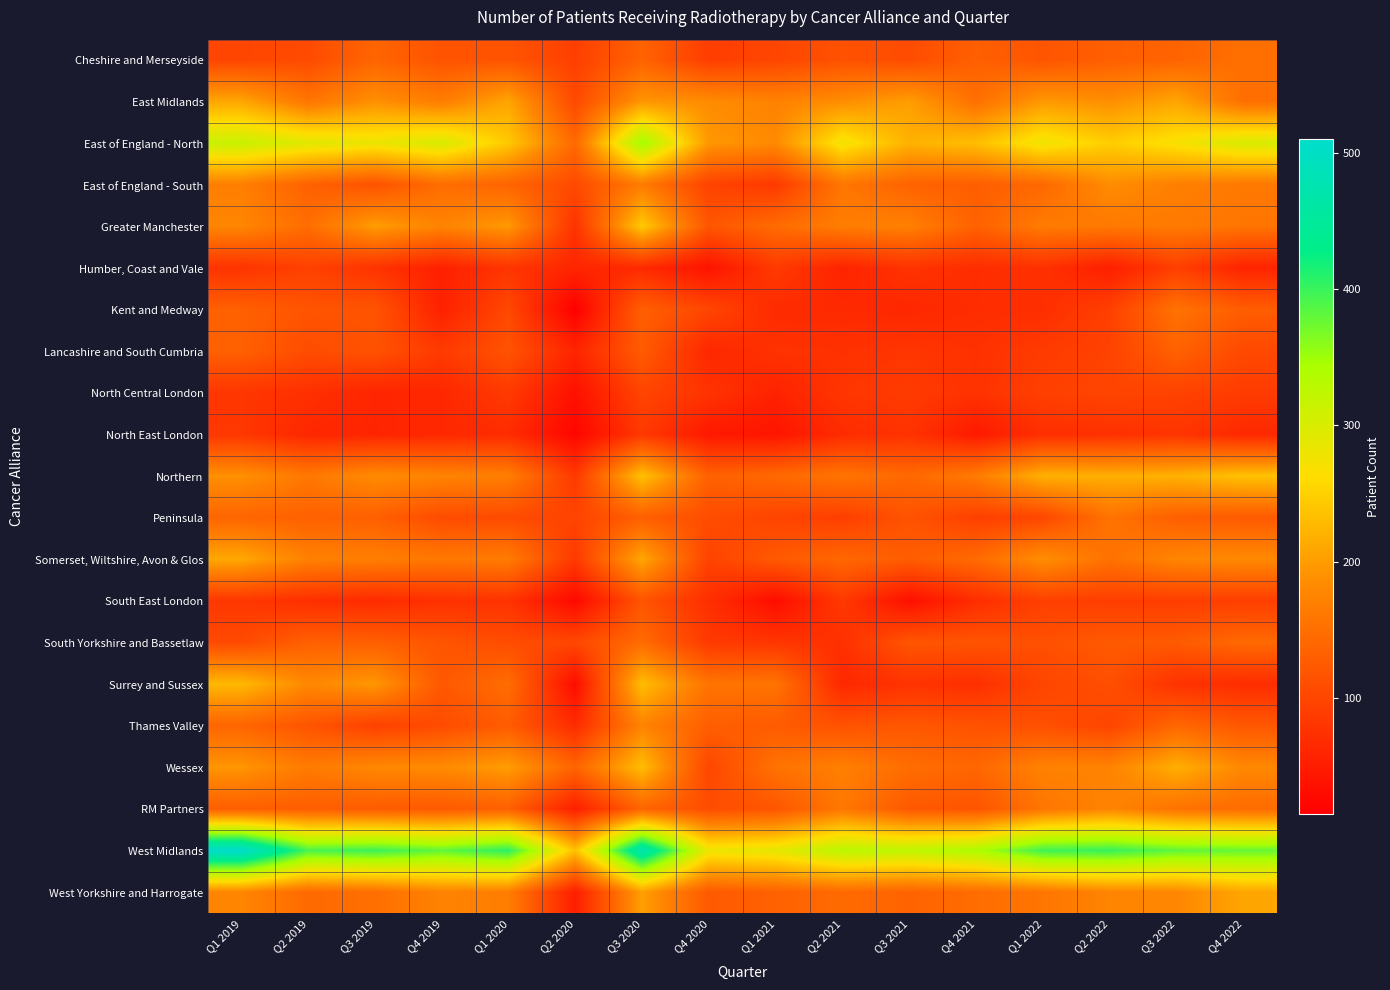

Which category has the lowest value across all series?

Q2 2020